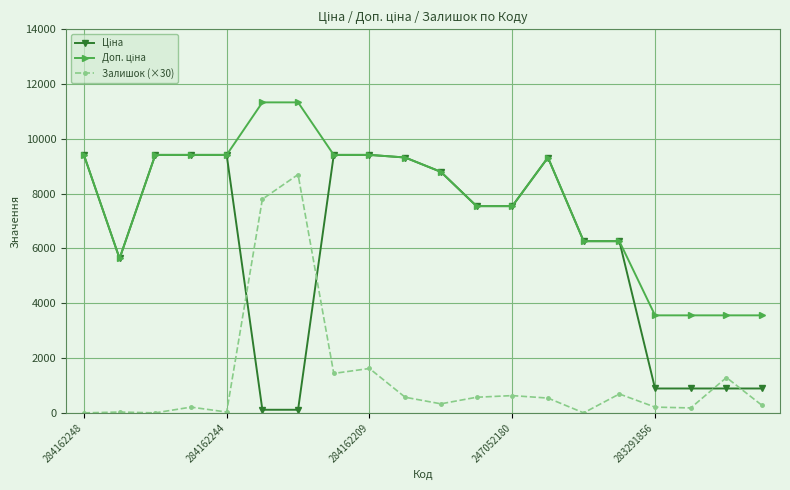

What is the highest value of the Залишок (×30) series?

8700.0